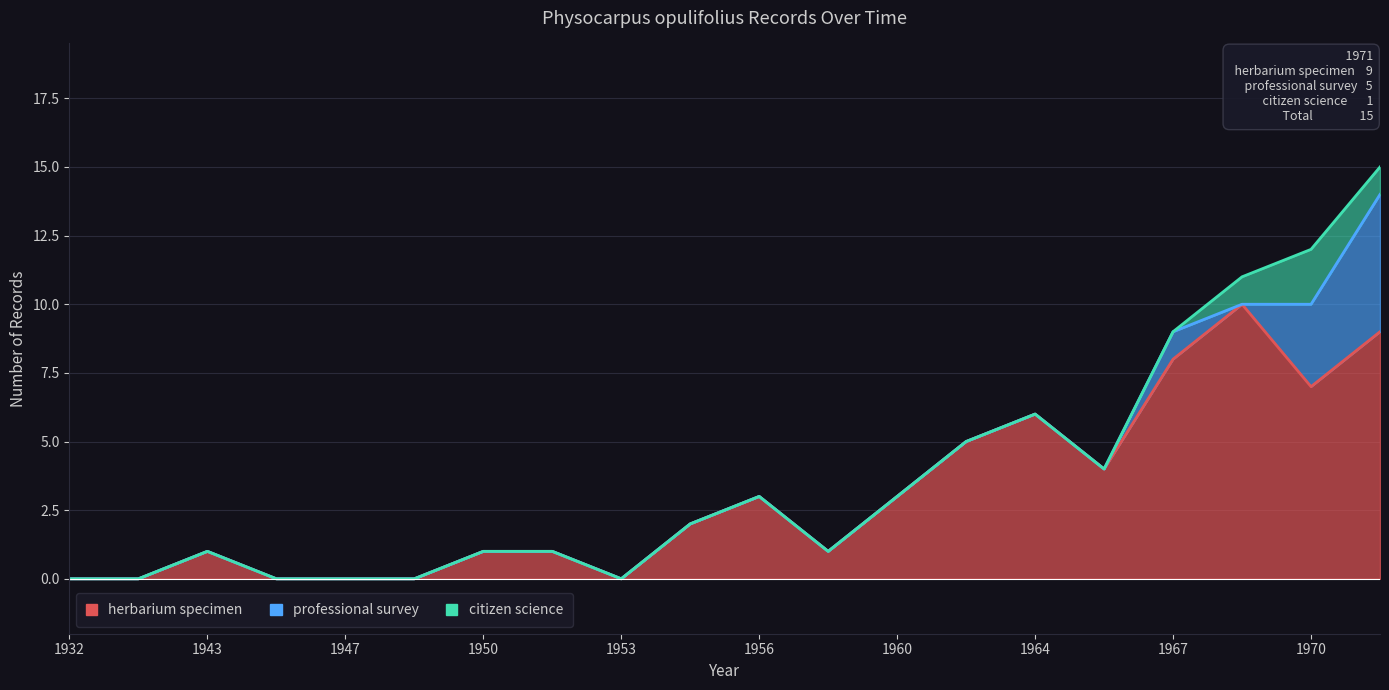

What is the value of the herbarium specimen point at the 19th from the left?

7